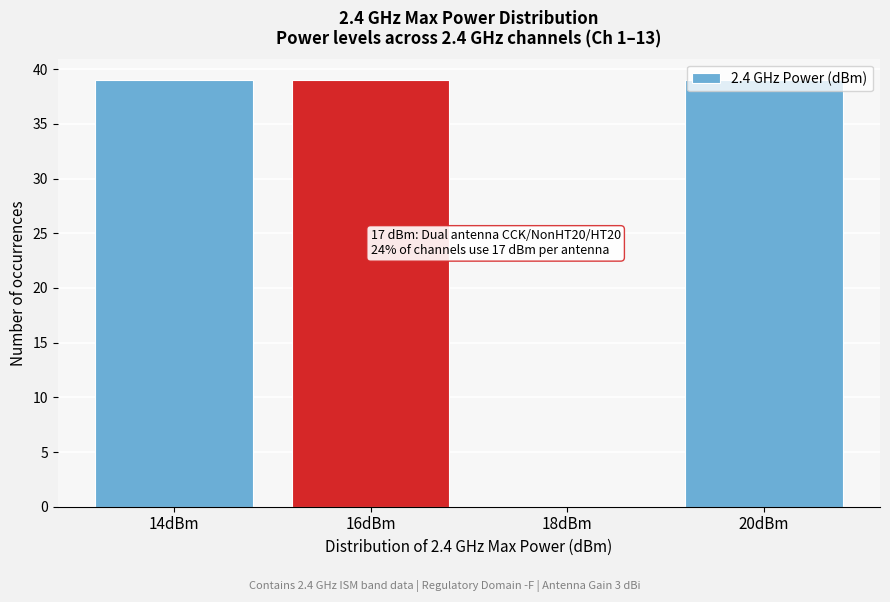

What is the greatest value displayed?

39